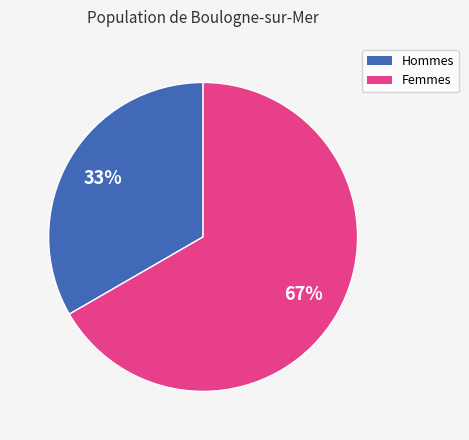

Does any single category account for the majority?

Yes